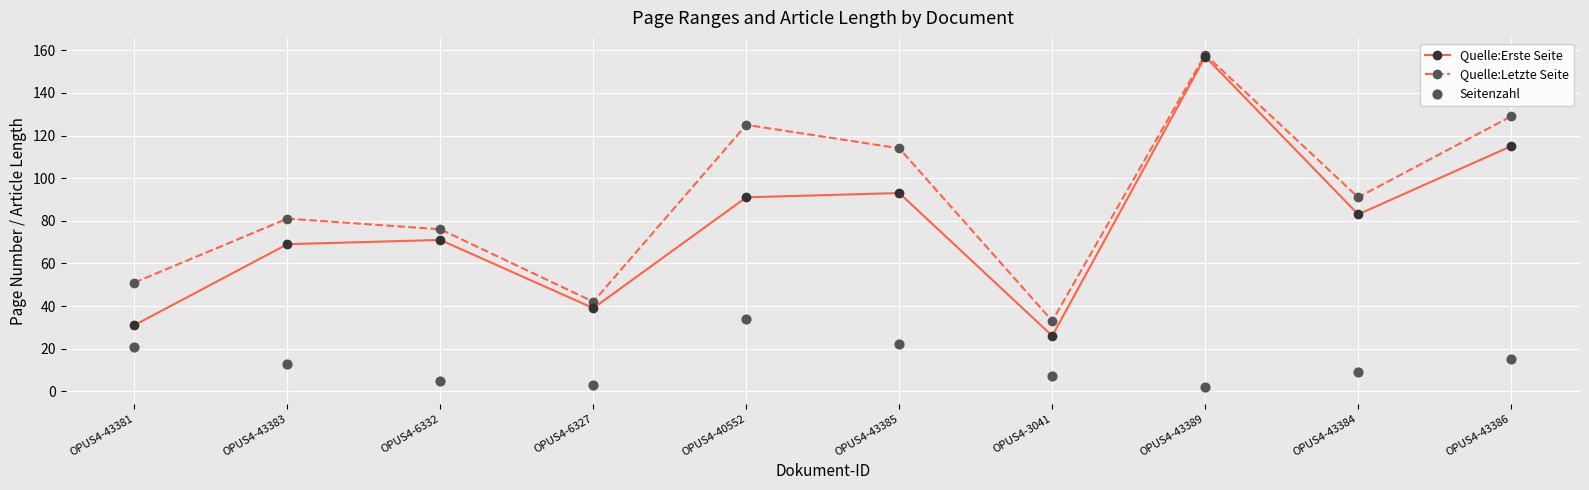

What are all the series names shown in the legend?

Quelle:Erste Seite, Quelle:Letzte Seite, Seitenzahl